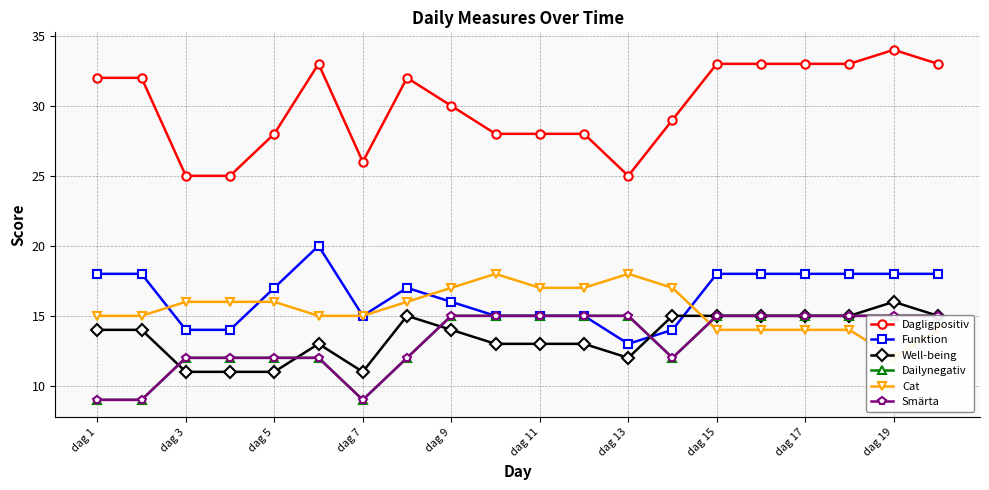

What is the minimum value shown in the chart?

9